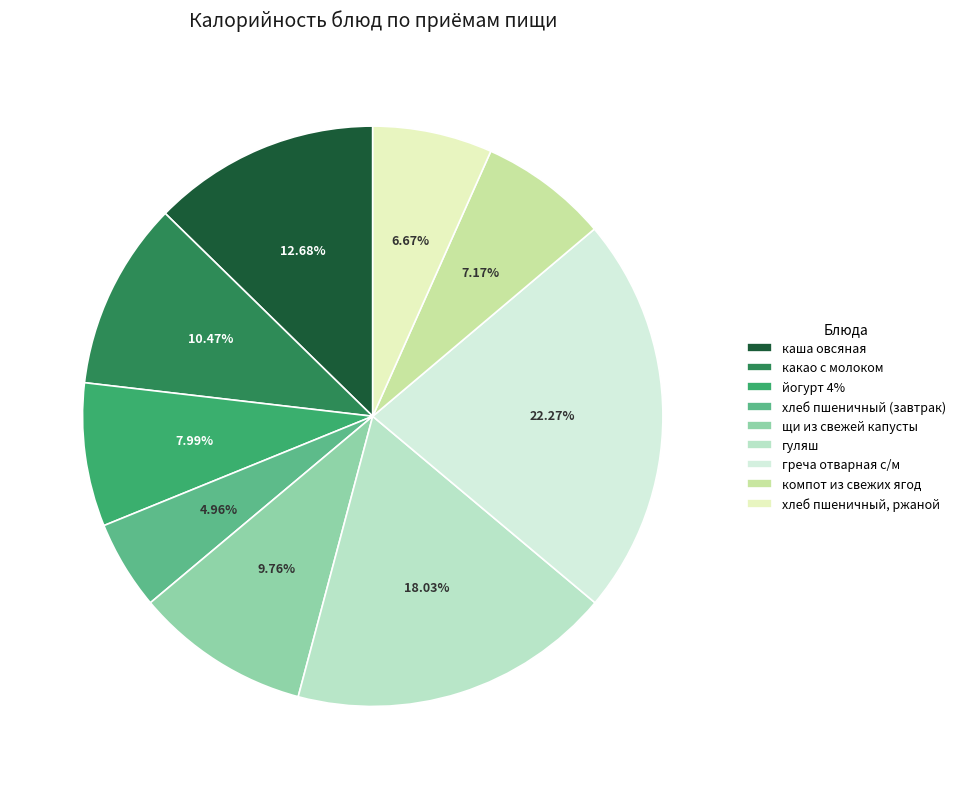

Which has a higher value, гуляш or какао с молоком?

гуляш